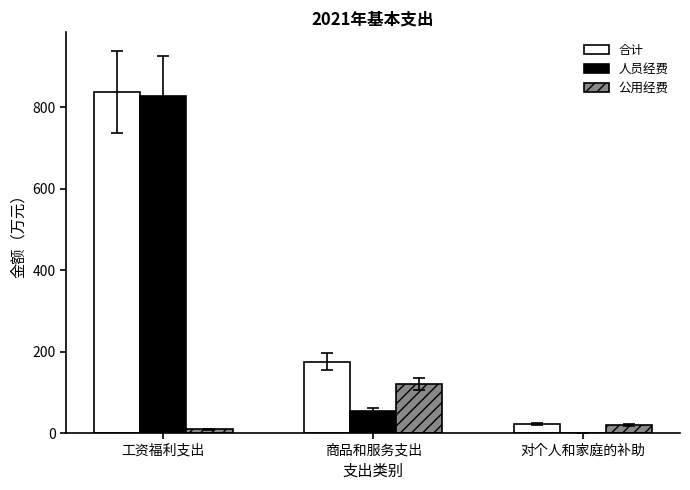

What is the spread (max minus min) of values at 工资福利支出?

827.2